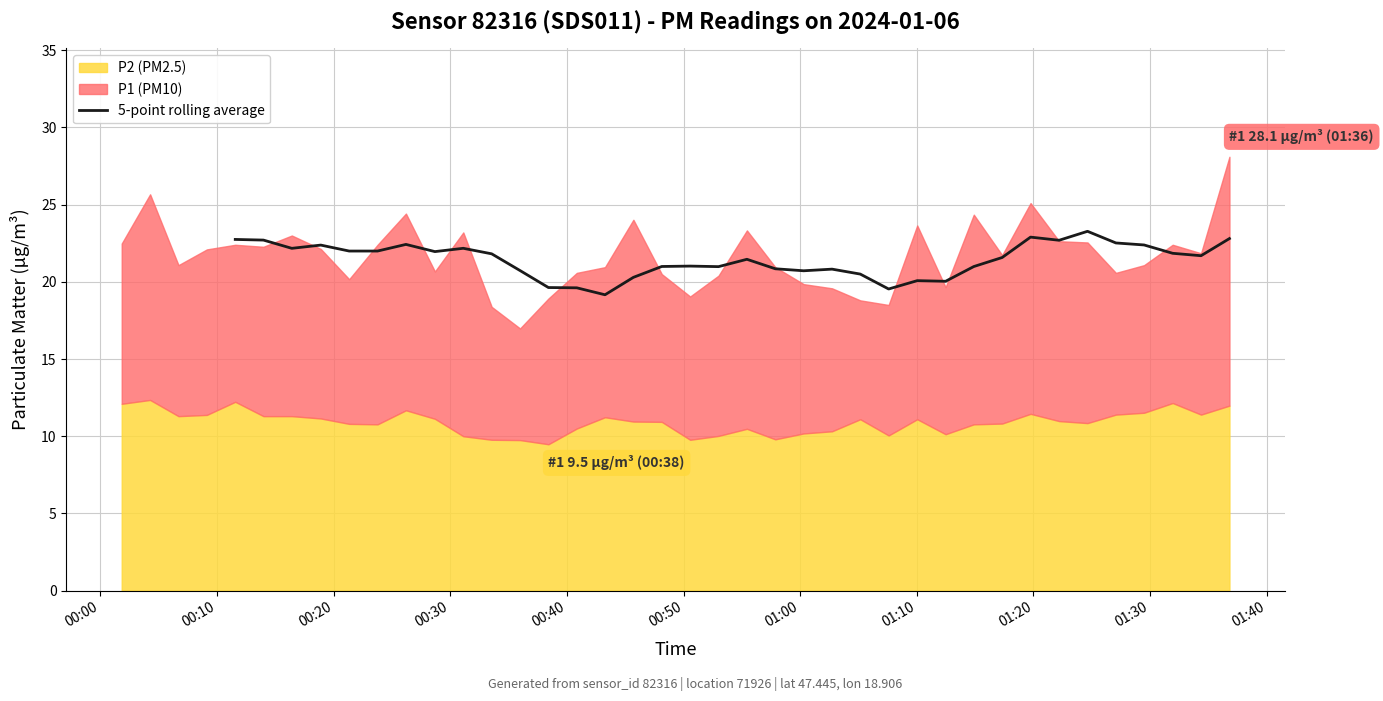

What is the minimum value for 5-point rolling average?

19.2